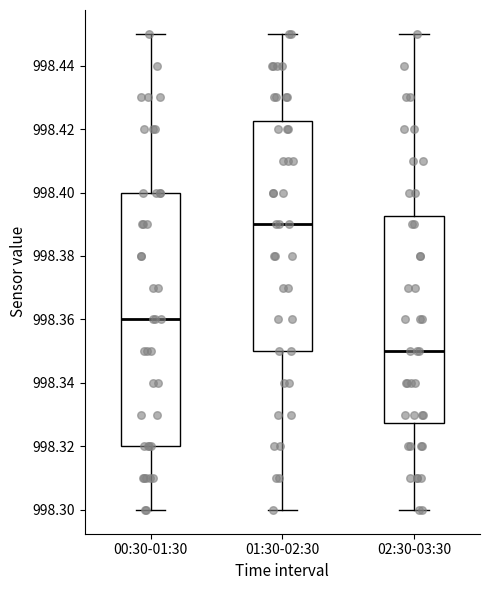

Reading left to right, transcribe this box plot: for each box, give where its median line is, the range the box spans, and where its two whiskers end, as read against the y-axis. The values are not printed on the chart, so give them approximately, as read against the axis.

00:30-01:30: median 998.360, box 998.320 to 998.400, whiskers 998.300 to 998.450
01:30-02:30: median 998.390, box 998.350 to 998.422, whiskers 998.300 to 998.450
02:30-03:30: median 998.350, box 998.328 to 998.392, whiskers 998.300 to 998.450